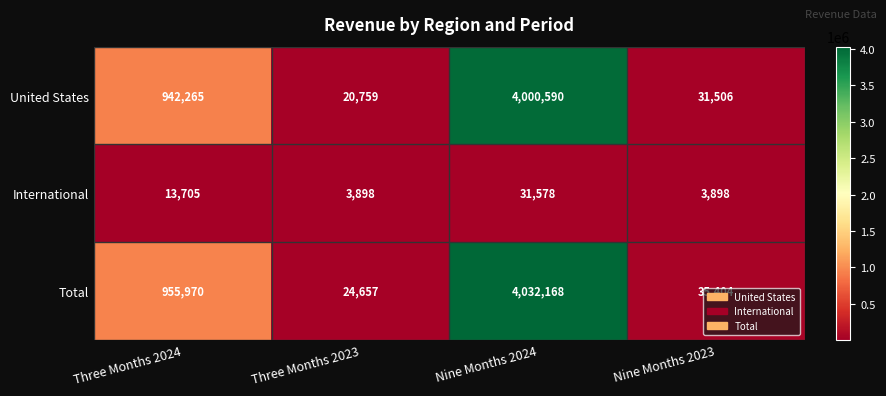

What is the approximate value of Total at Nine Months 2023, to the nearest 100?

35400